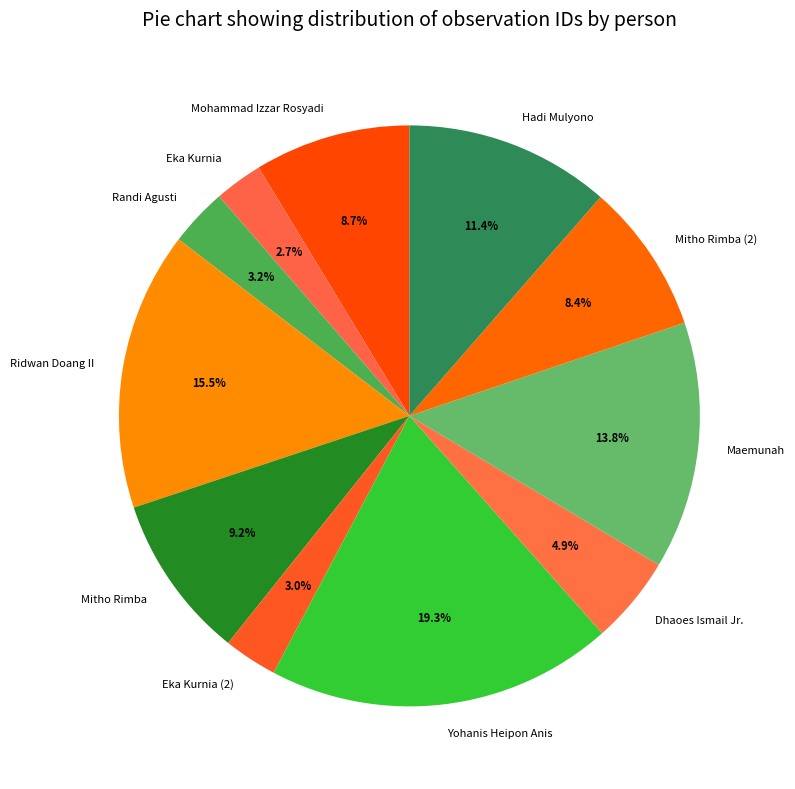

How many segments does this pie chart have?

11